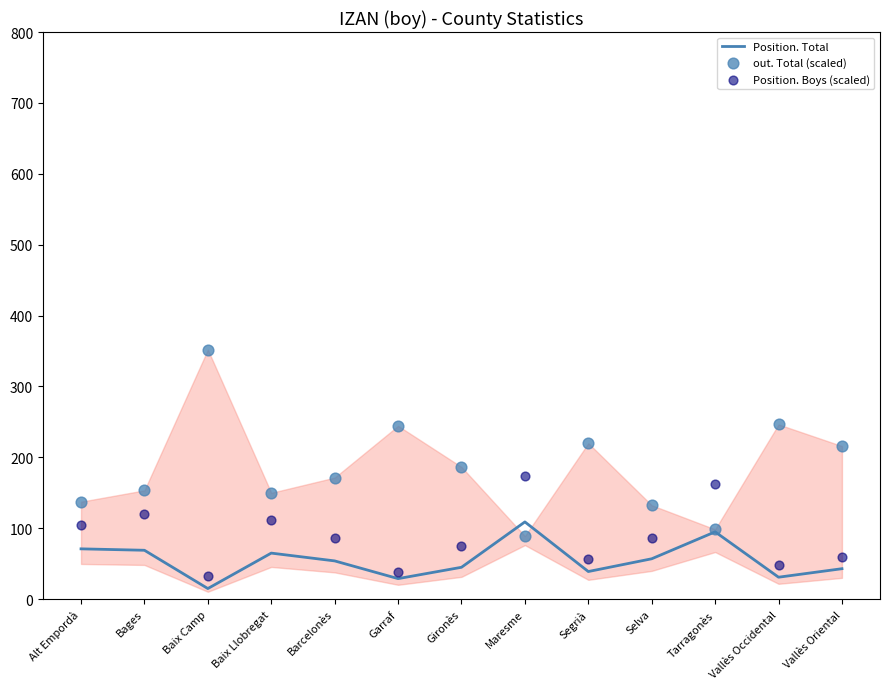

What are all the series names shown in the legend?

Position. Total, out. Total (scaled), Position. Boys (scaled)